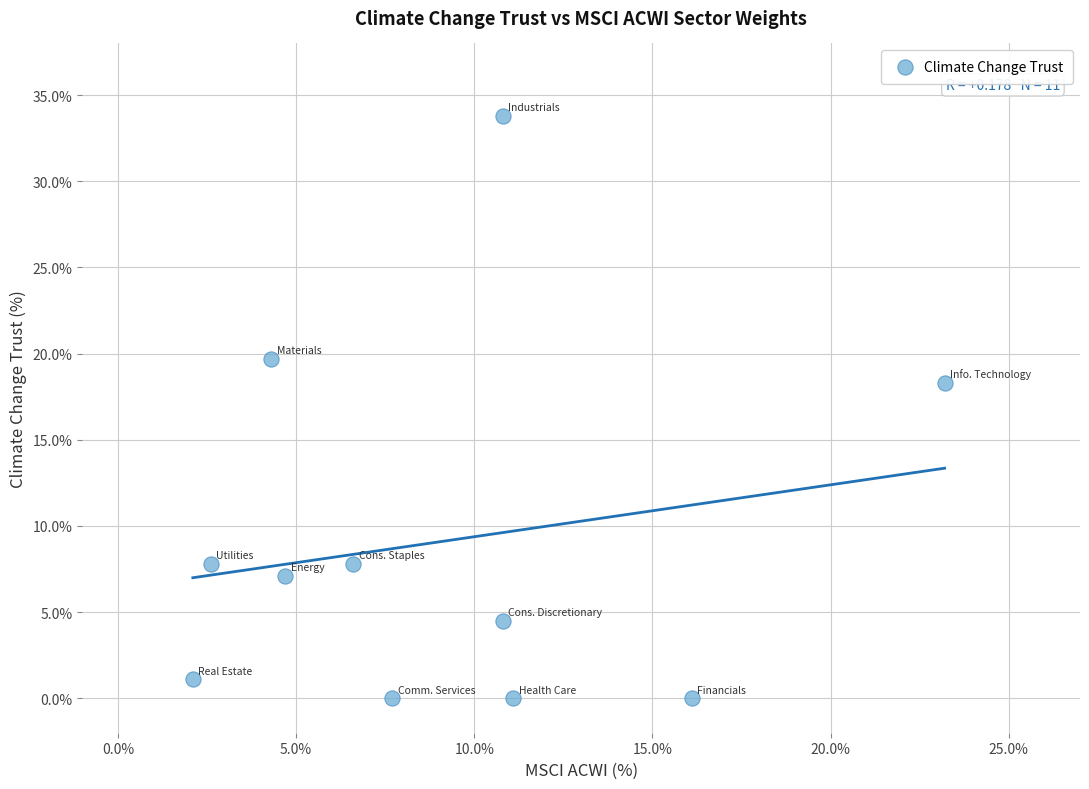

What is the average X value?

9.1